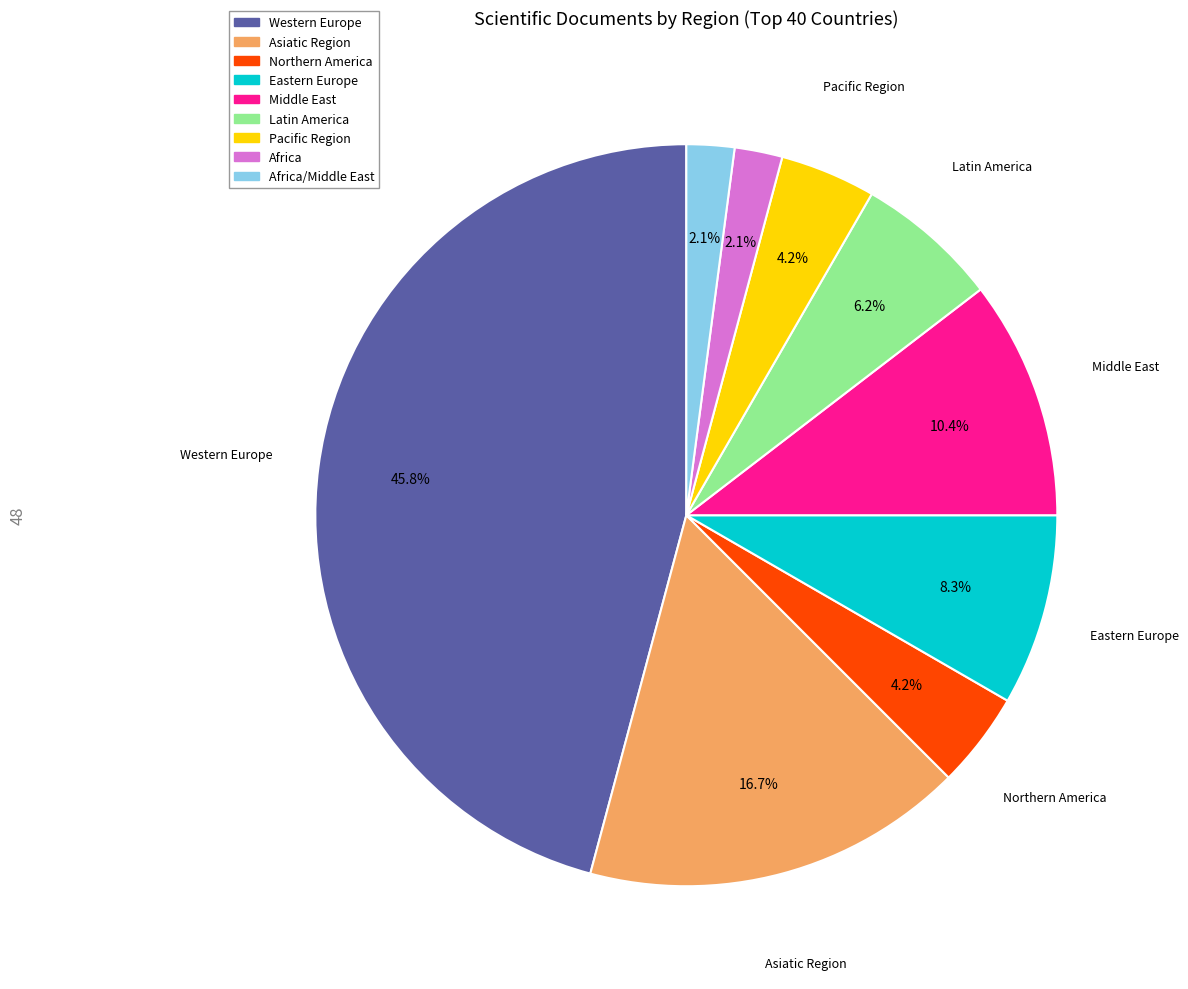

Is there a majority slice in this chart?

No